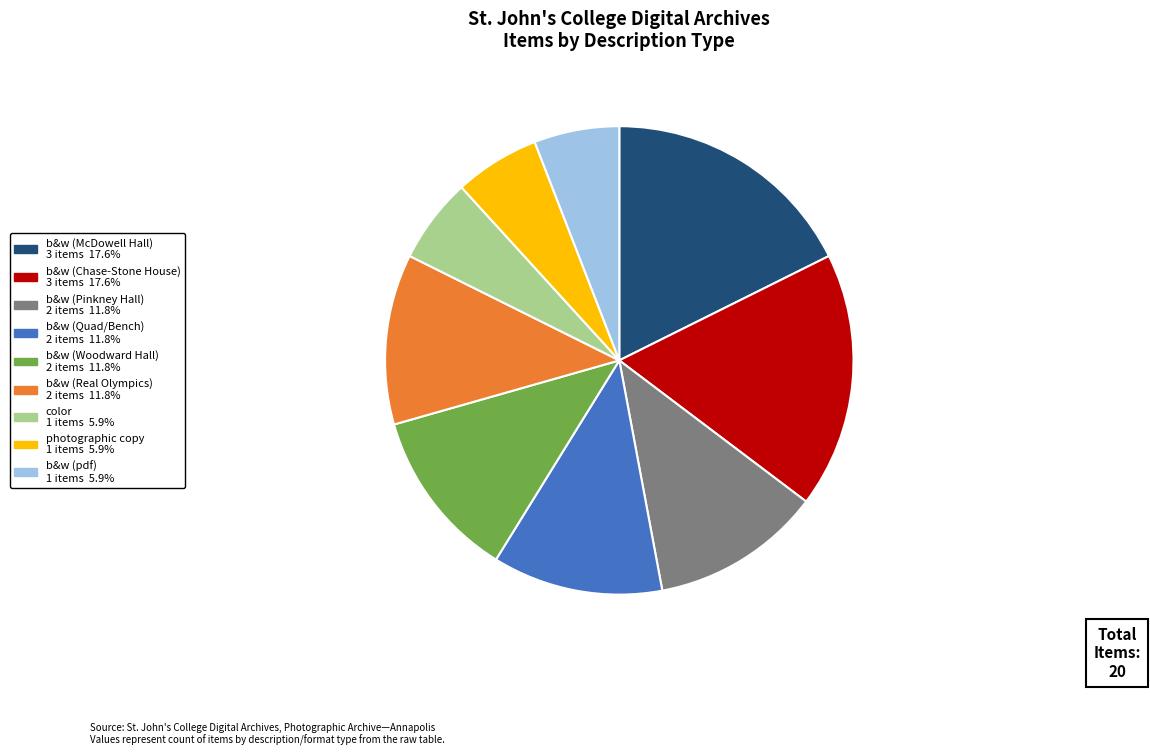

Is there any slice that represents more than half of the pie?

No